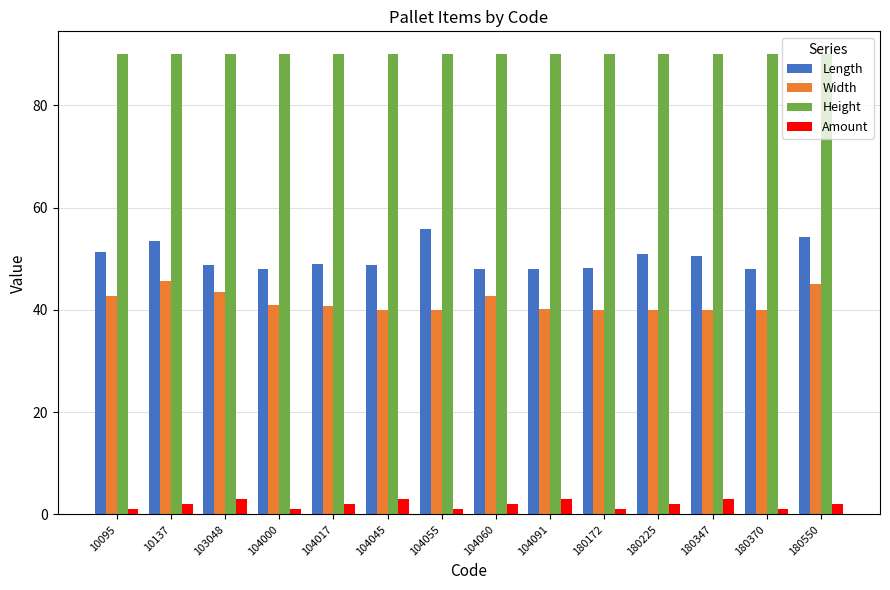

How many series are shown in this chart?

4